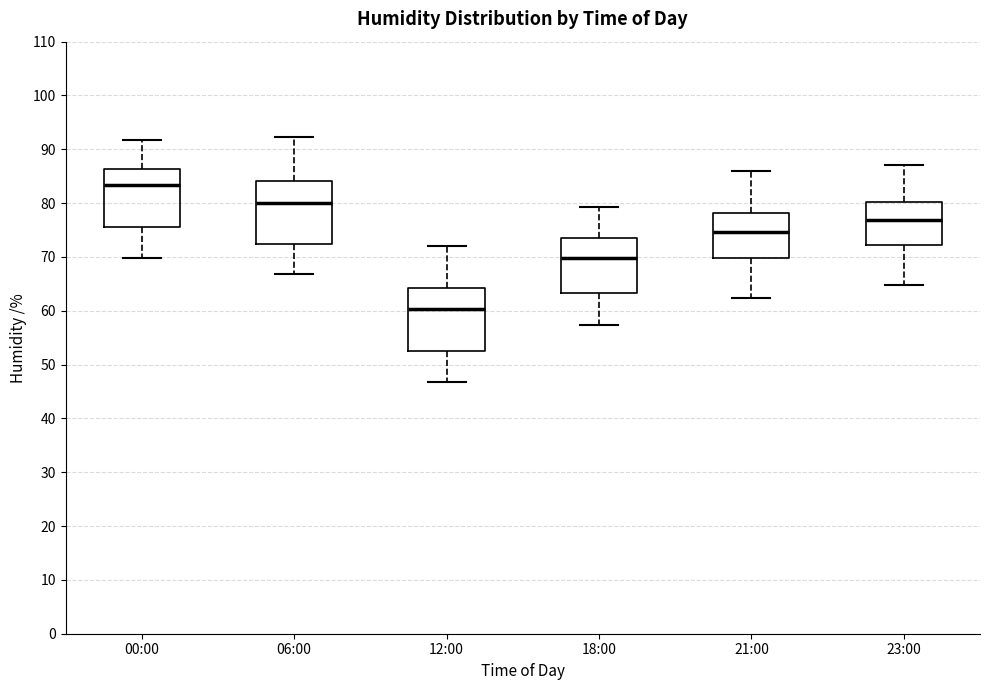

Where does the upper whisker of the box for 23:00 end on the y-axis? The values are not printed on the chart, so give them approximately, as read against the axis.

87